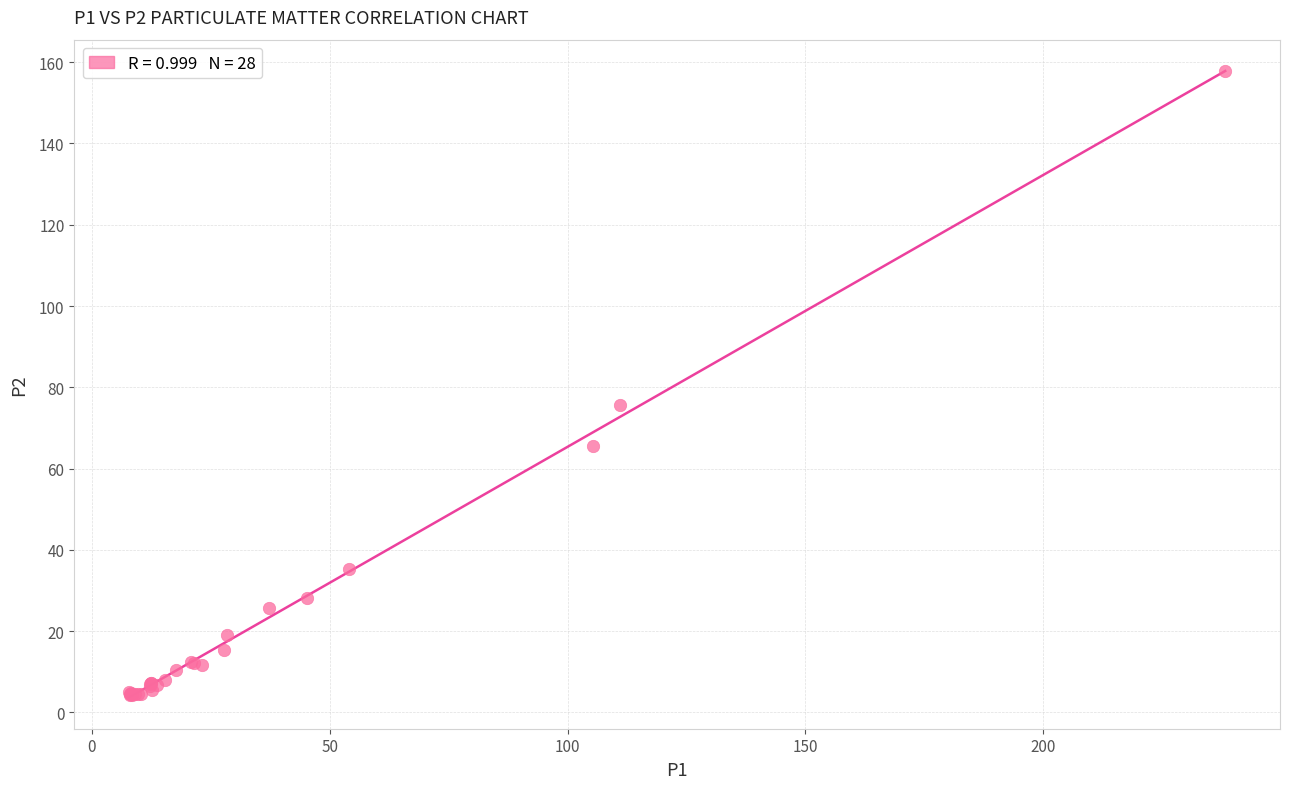

What Y value in the scatter plot is closest to 81?

75.7